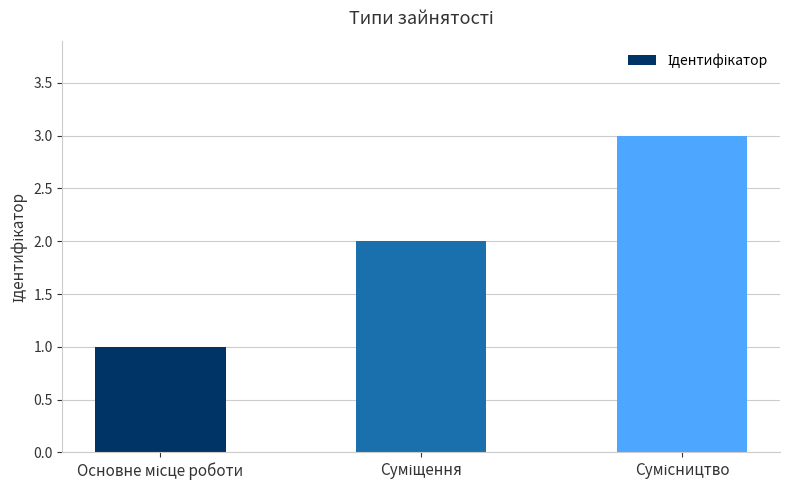

What is the minimum value shown in the chart?

1